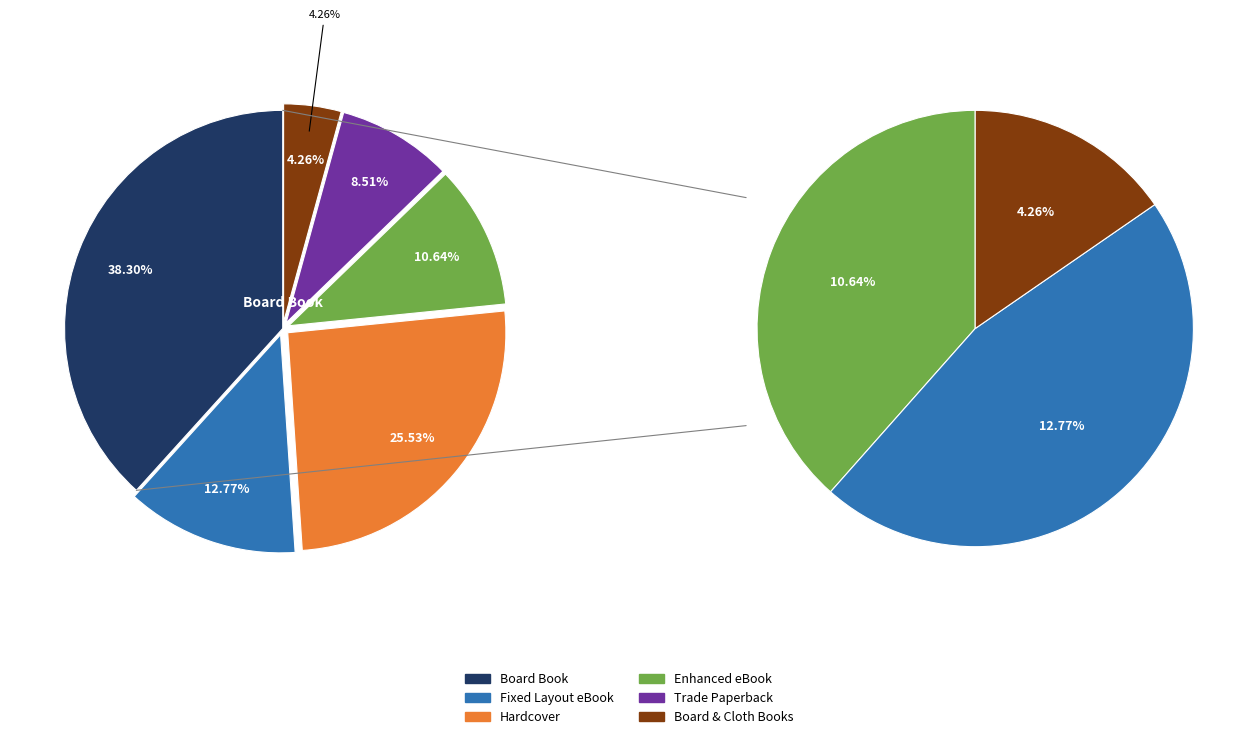

Is there any slice that represents more than half of the pie?

No